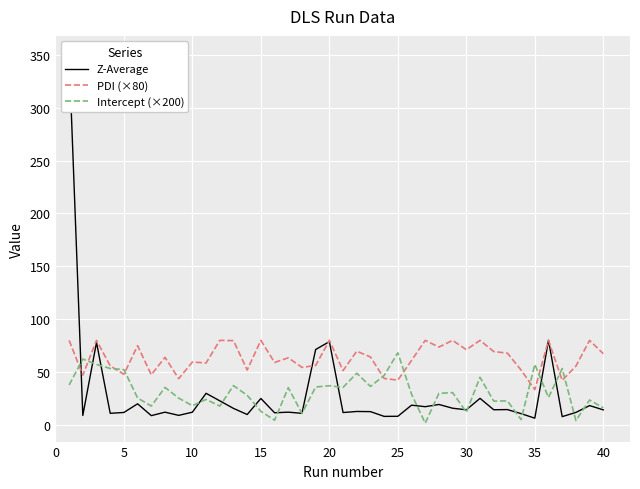

What is the highest value of the Intercept (×200) series?

68.2